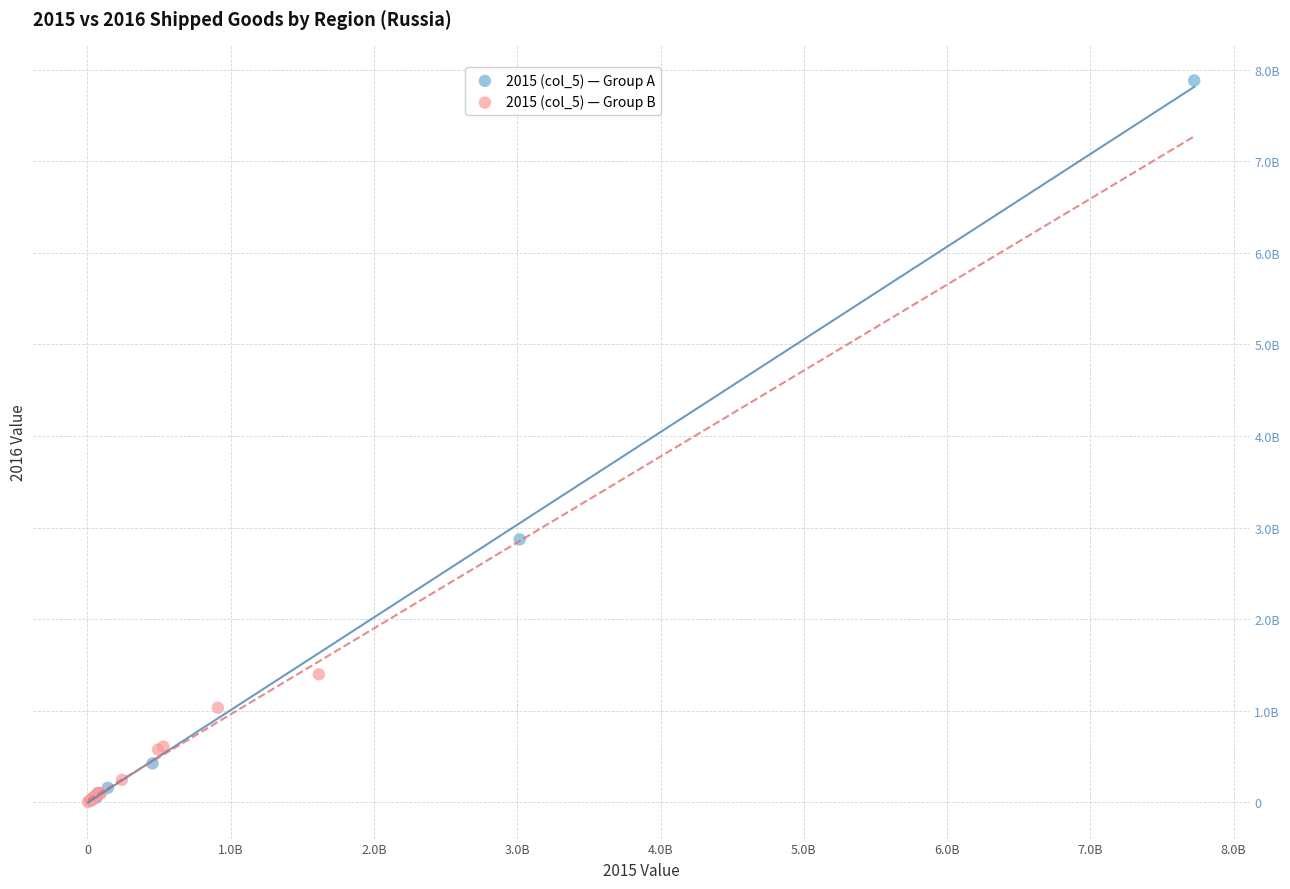

What are all the series names shown in the legend?

2015 (col_5) — Group A, 2015 (col_5) — Group B